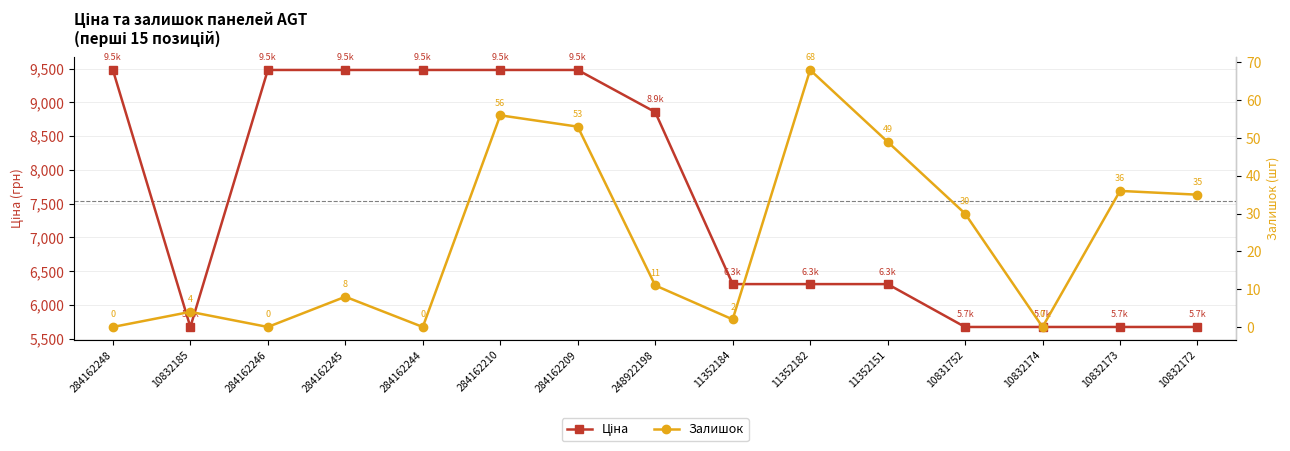

Is the value of Залишок at 248922198 greater than the value of Ціна at 248922198?

No